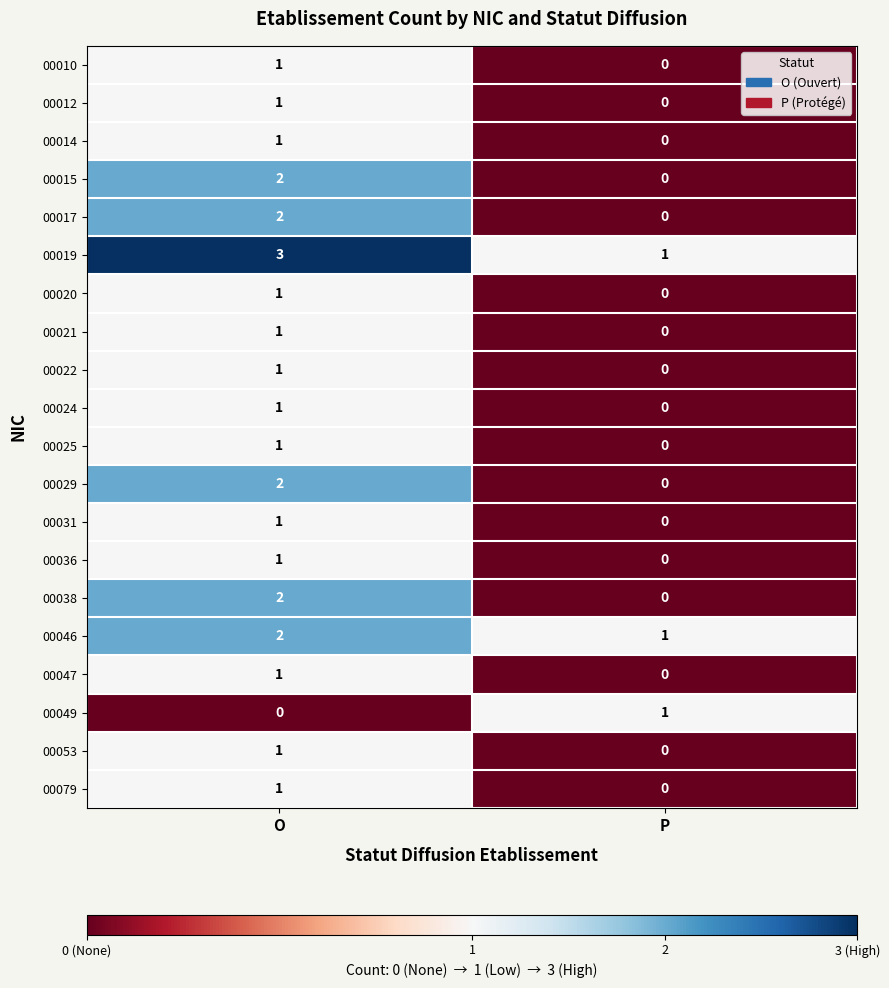

How many data points does each series have?

2